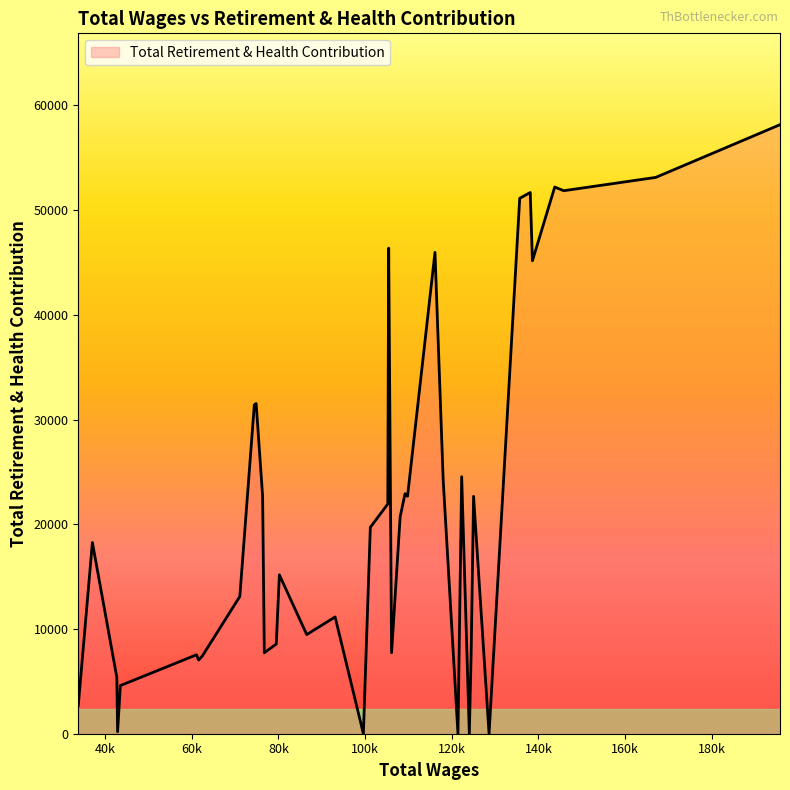

True or false: there are more than 2 points higher than both neighbors.

True